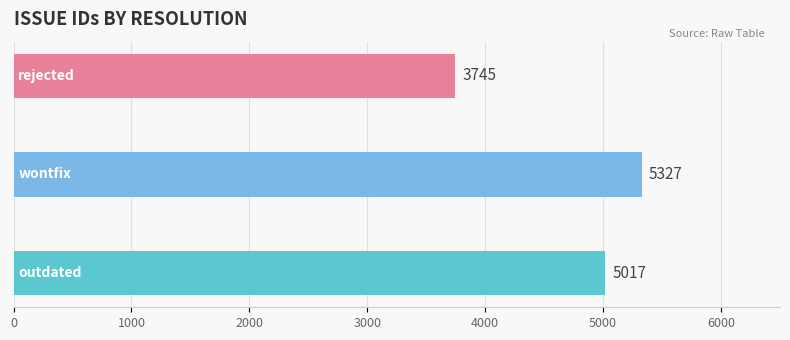

Does the chart contain stacked bars?

No